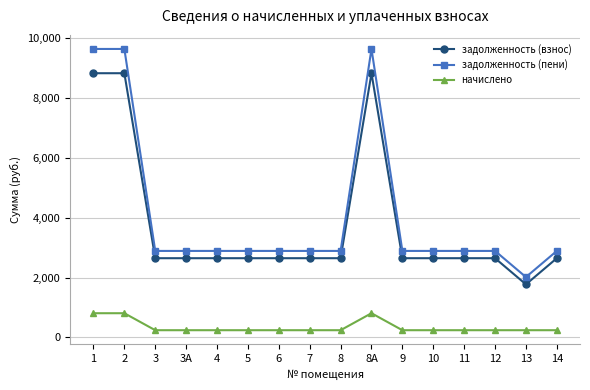

How many categories are shown in the chart?

16